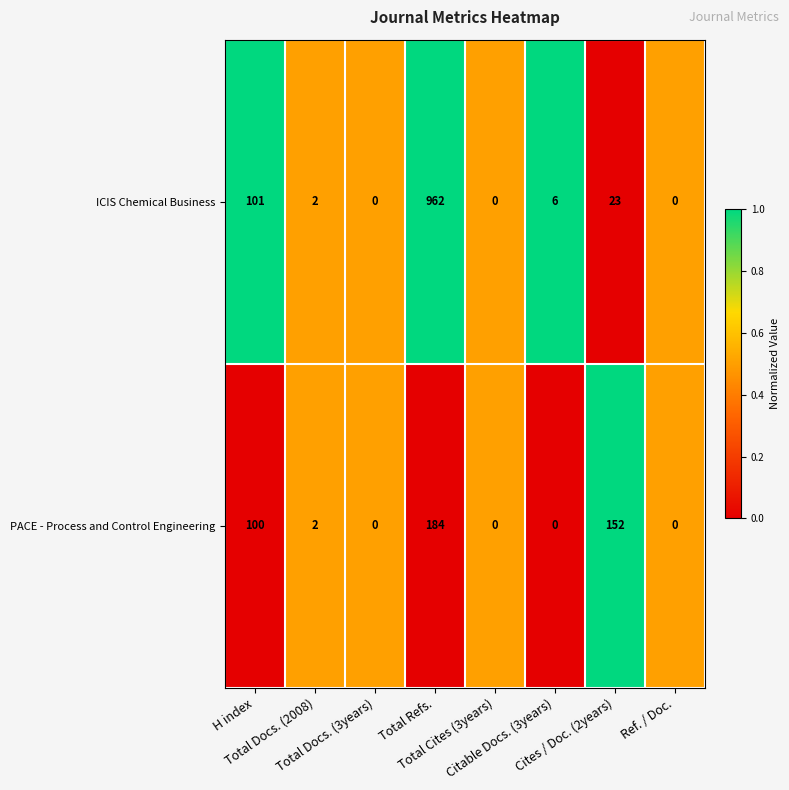

What is the difference between the second highest and second lowest values in the PACE - Process and Control Engineering series?

152